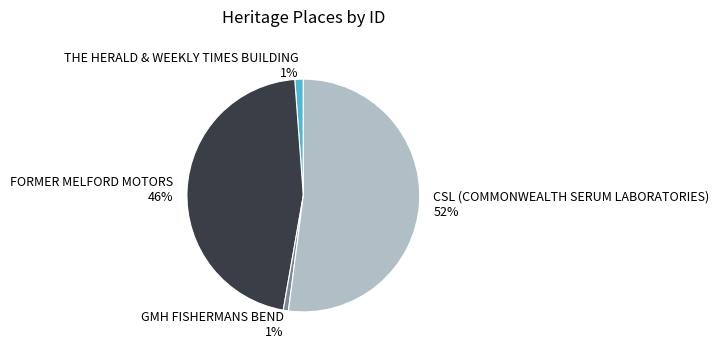

True or false: CSL (COMMONWEALTH SERUM LABORATORIES) accounts for 52% of the total.

True